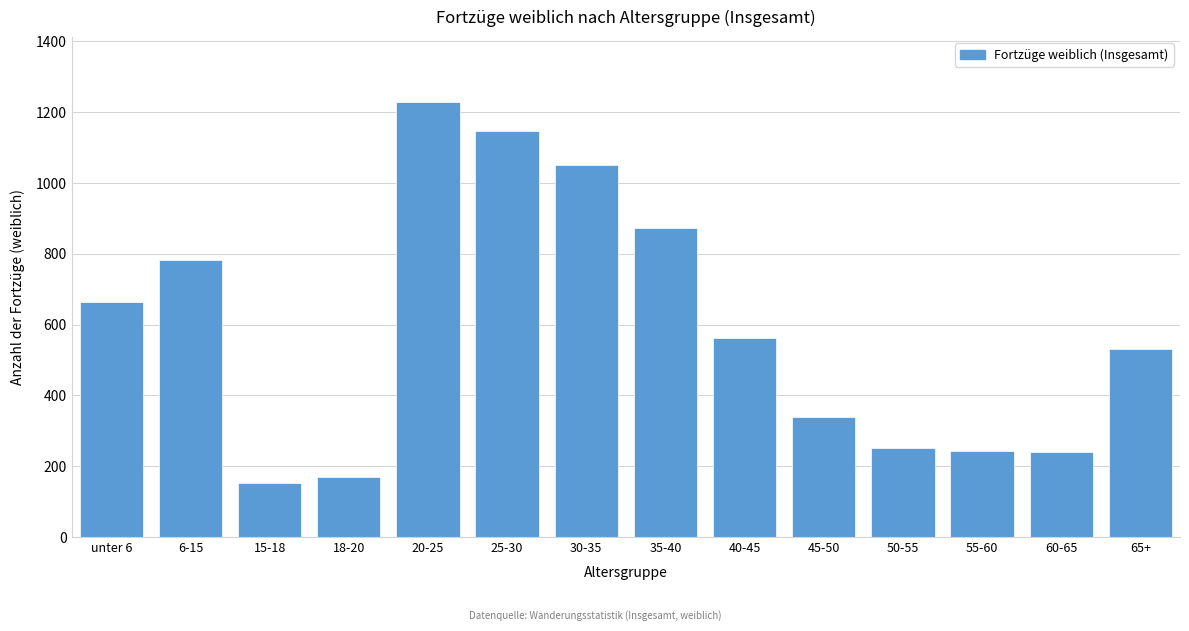

What is the difference between the values at 40-45 and 35-40?

311